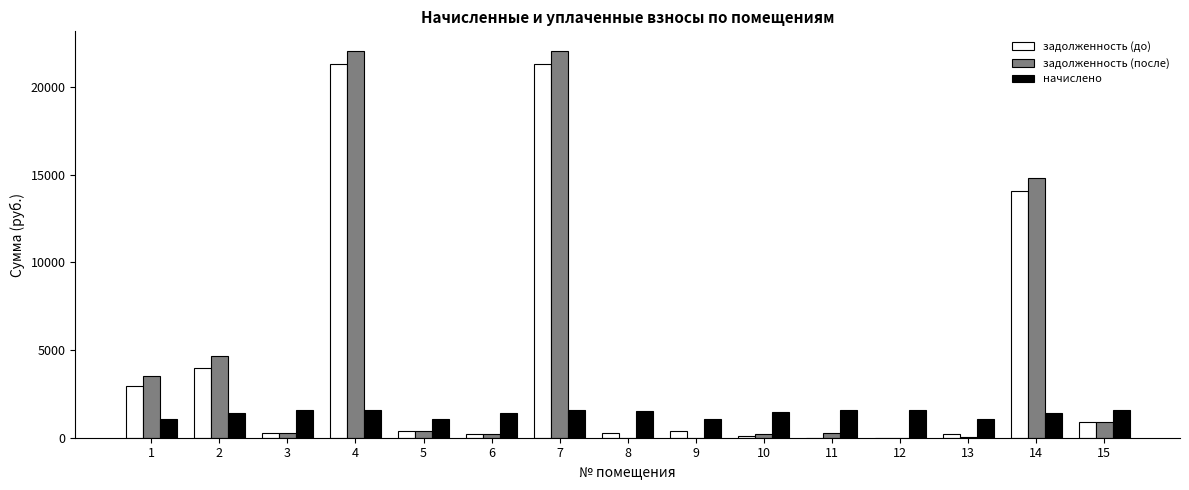

Is the value of начислено at 4 greater than the value of задолженность (до) at 2?

No